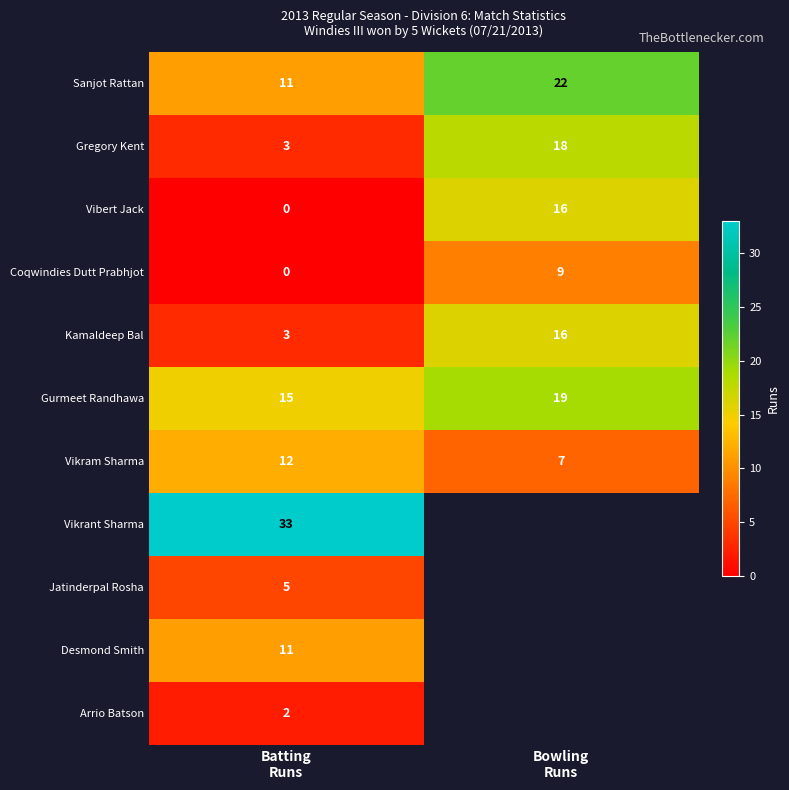

What is the difference between the maximum and minimum values in the Vikram Sharma series?

5